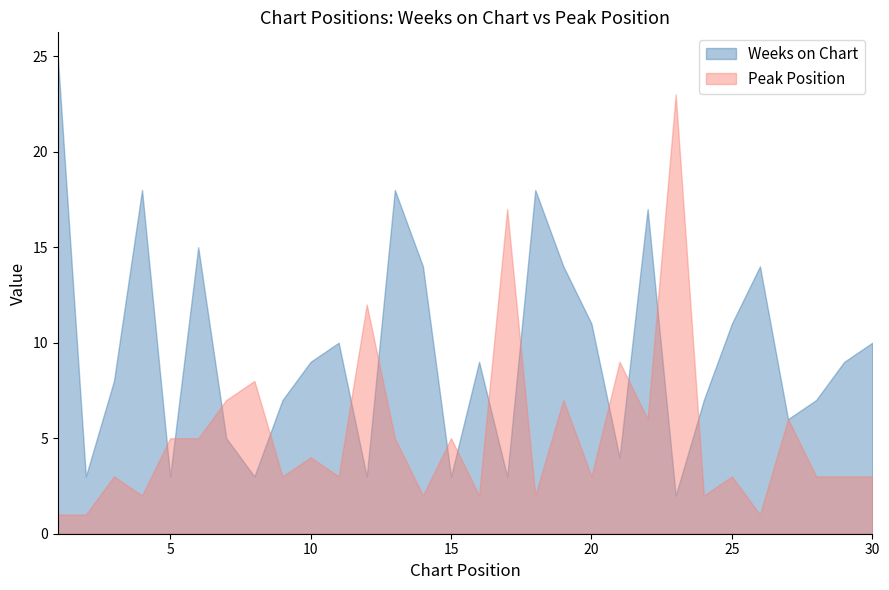

Where do Weeks on Chart and Peak Position first cross each other?

4 and 5